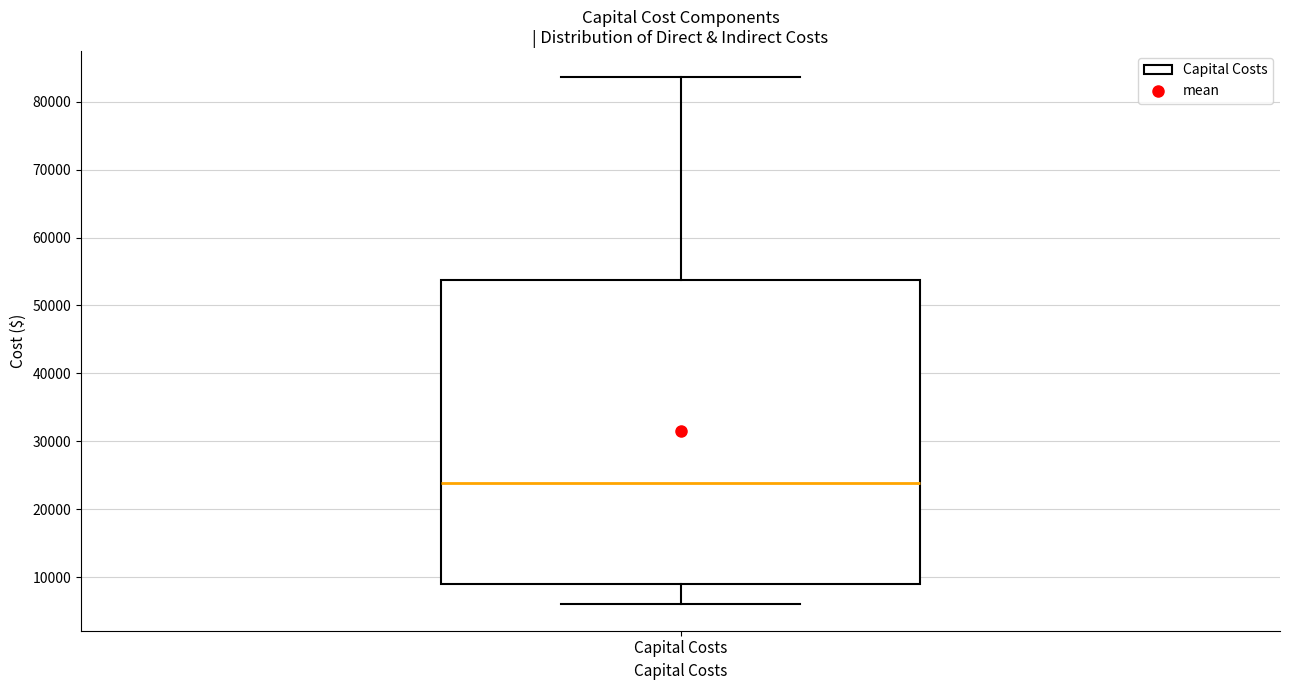

Read this box plot against the y-axis: the position of the median line, the range covered by the box, and the ends of both whiskers. The values are not printed on the chart, so give them approximately, as read against the axis.

median 24000, box 9000 to 54000, whiskers 6000 to 84000